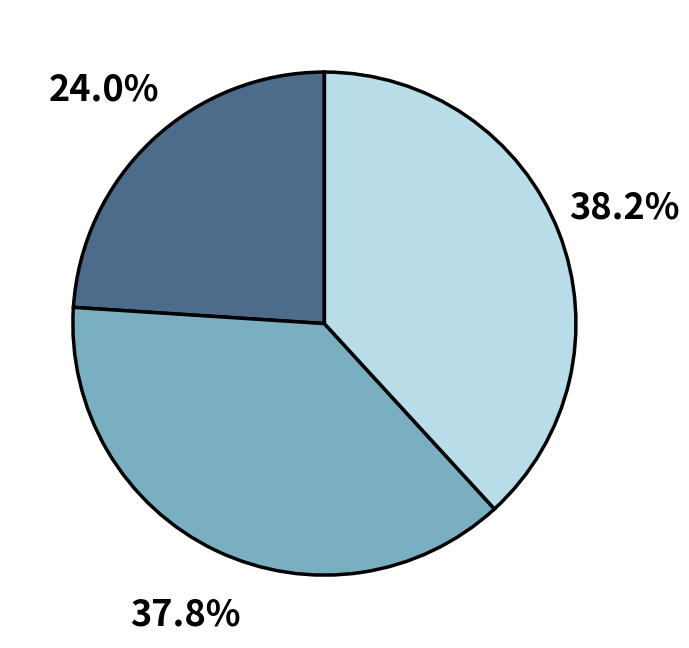

Is there a majority slice in this chart?

No